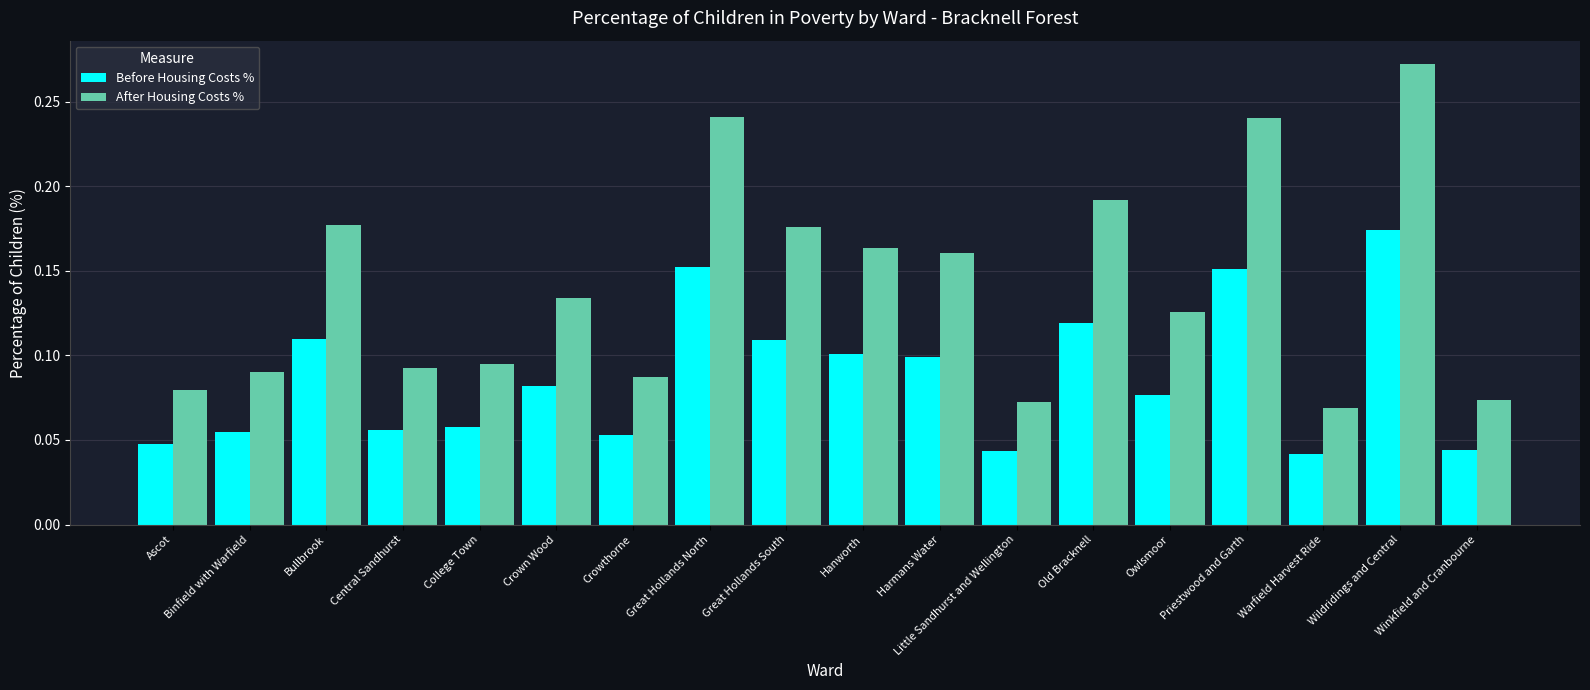

Which category has the highest value in the Before Housing Costs % series?

Wildridings and Central